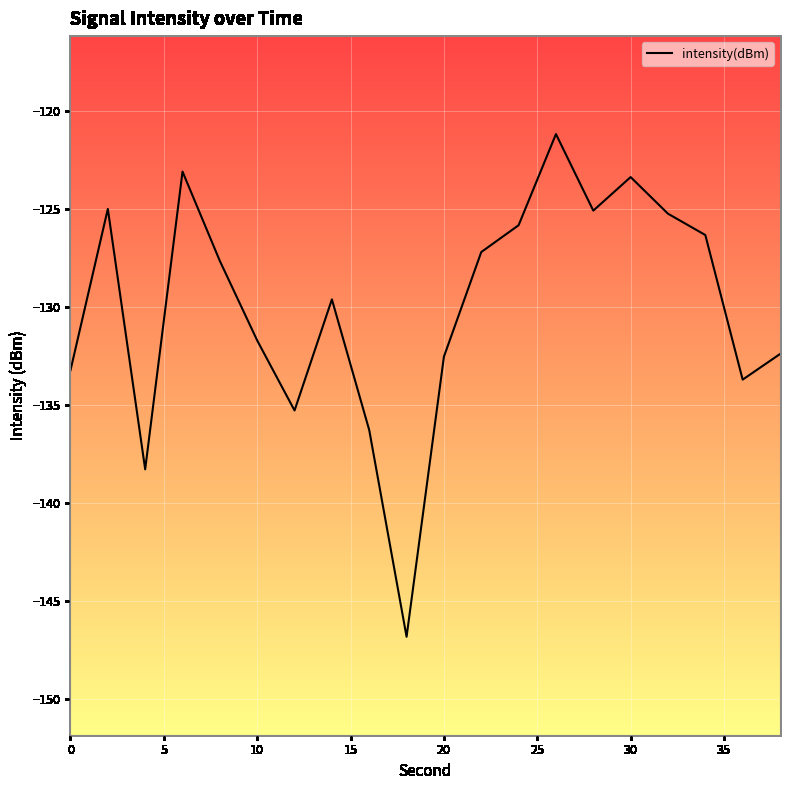

What is the smallest value displayed?

-146.8